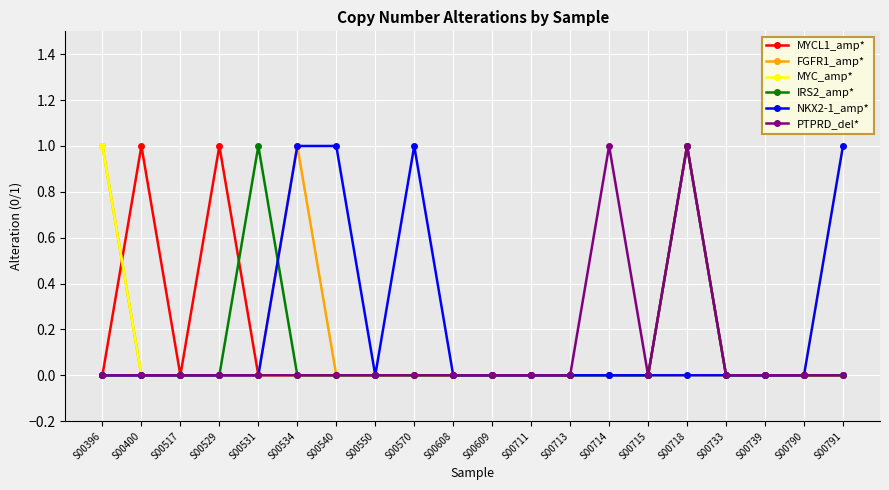

Is it true that FGFR1_amp* equals 0 at S00400?

True